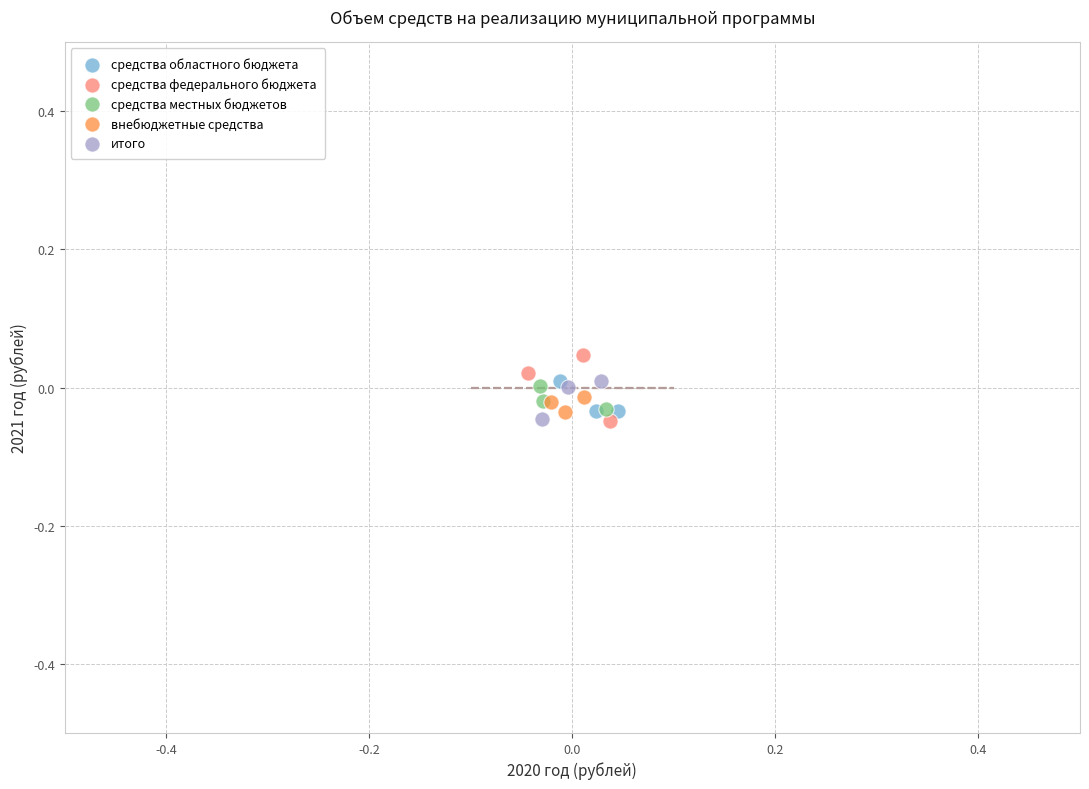

What are all the series names shown in the legend?

средства областного бюджета, средства федерального бюджета, средства местных бюджетов, внебюджетные средства, итого